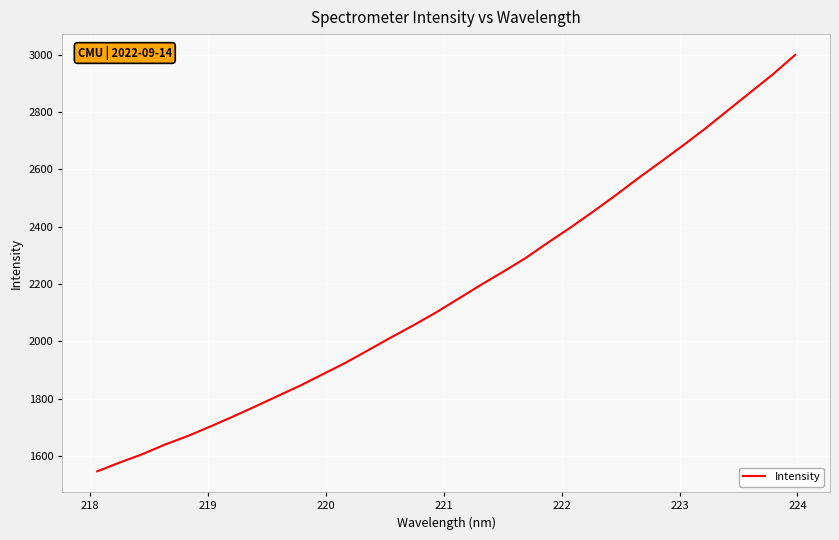

What is the smallest value displayed?

1547.1